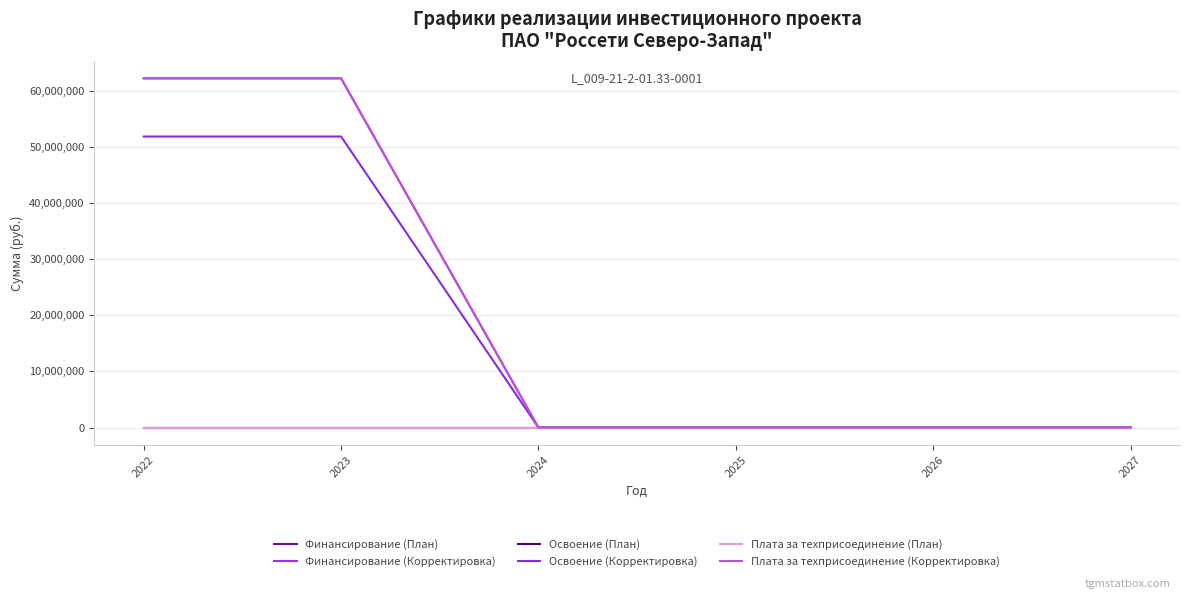

Does the chart have visible grid lines?

Yes